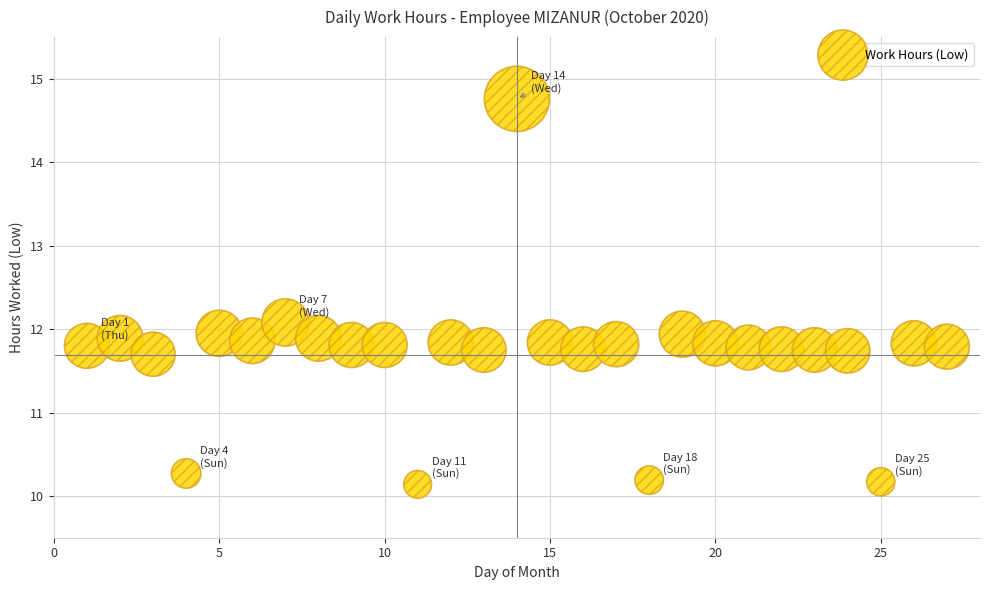

What is the range of X values (max minus min)?

26.0